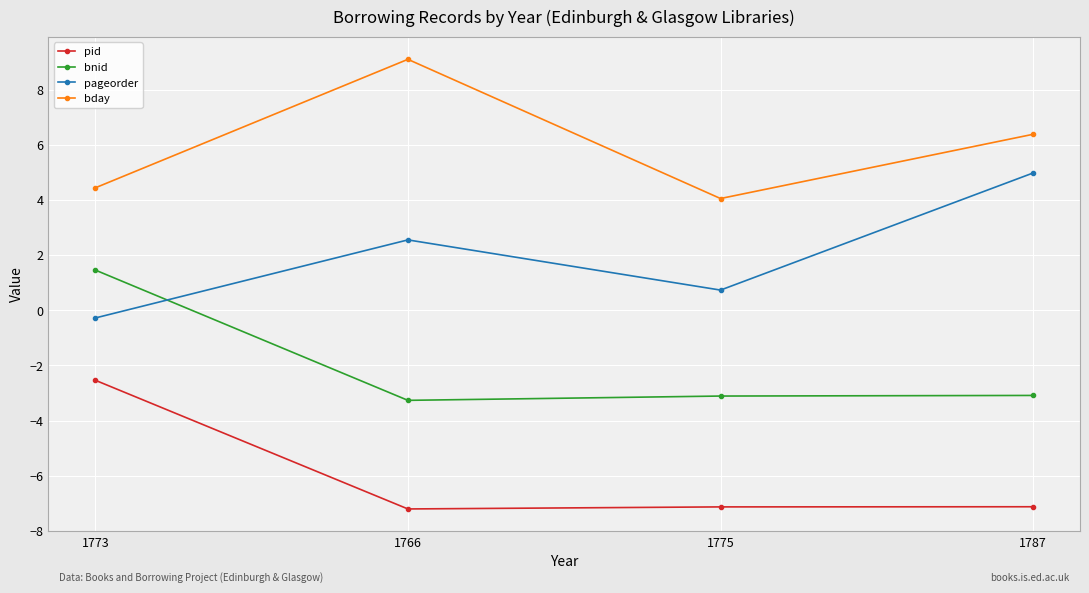

Between 1775 and 1787, which series saw the biggest shift?

pageorder